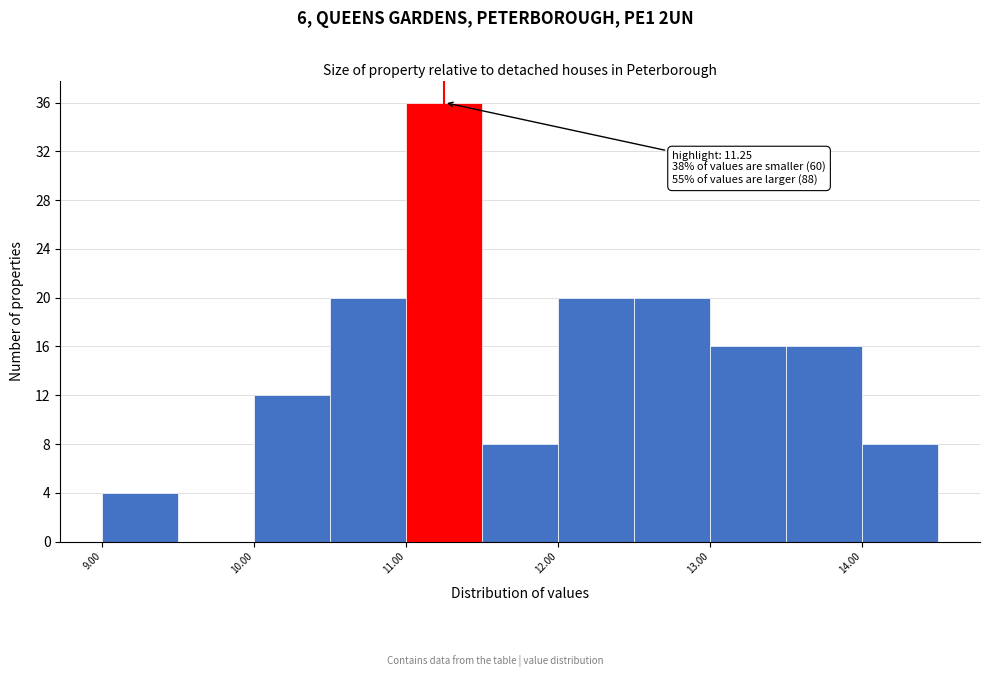

Over which range of the x-axis is the bar tallest?

11.0 to 11.5